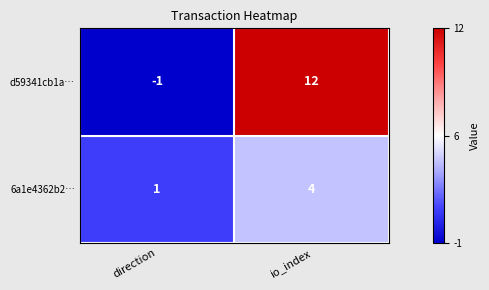

Which label corresponds to the largest value in the chart?

io_index